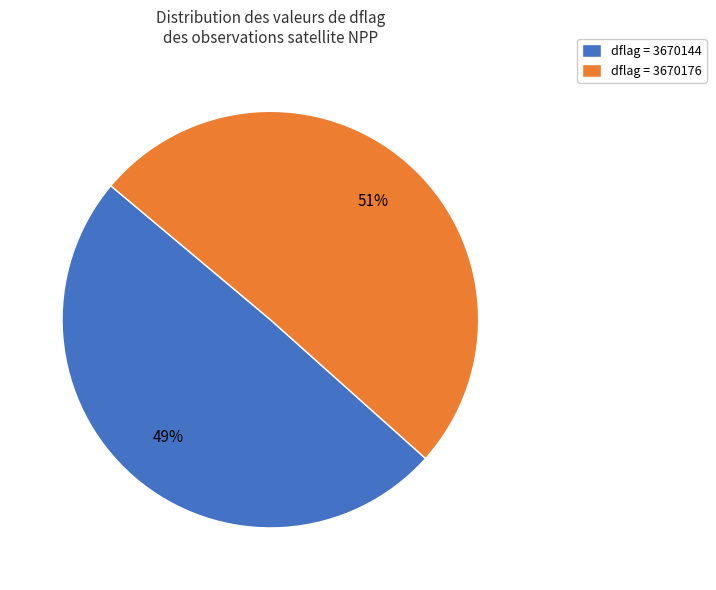

What percentage is the dflag = 3670144 slice, to the nearest percent?

49%